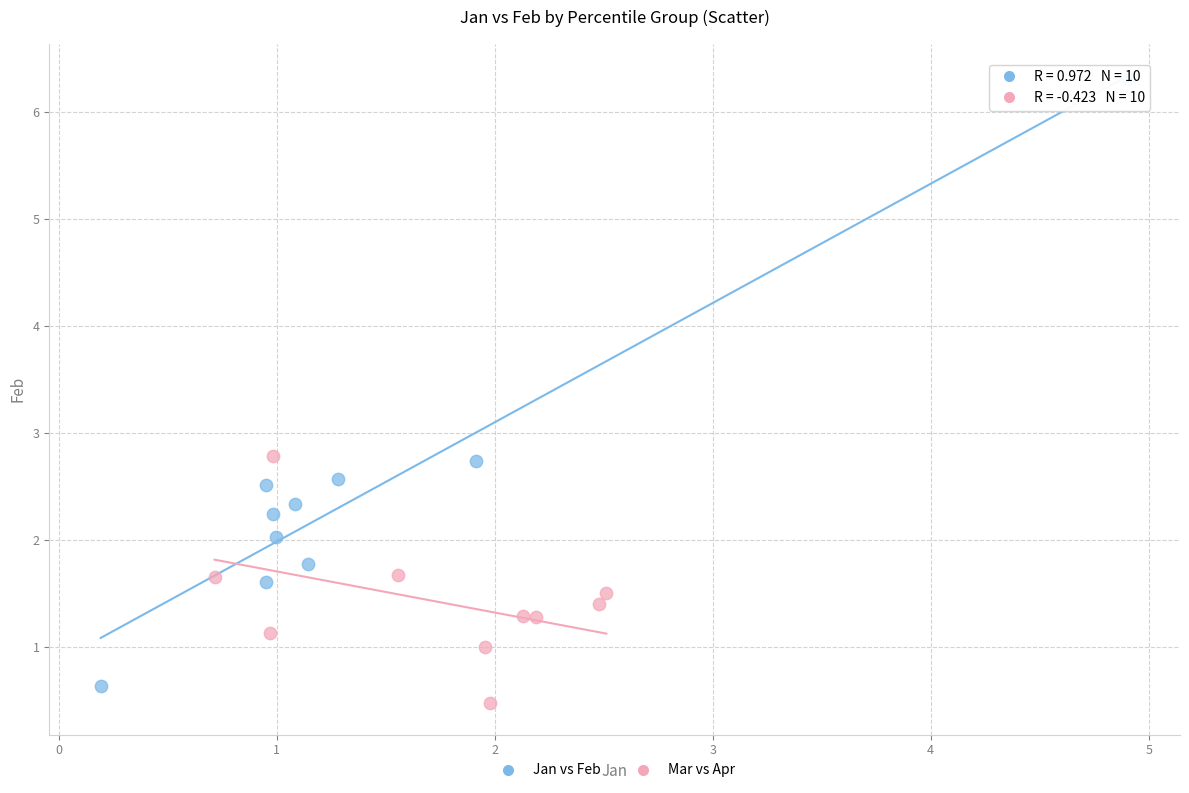

Which series has the widest spread of Y values?

Jan vs Feb